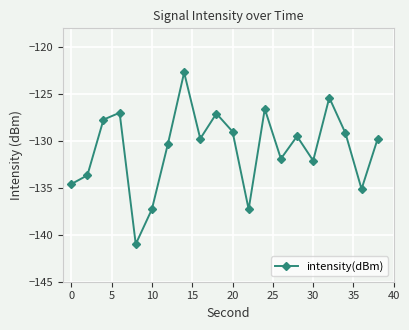

What is the value of the 3rd point from the left?

-127.7